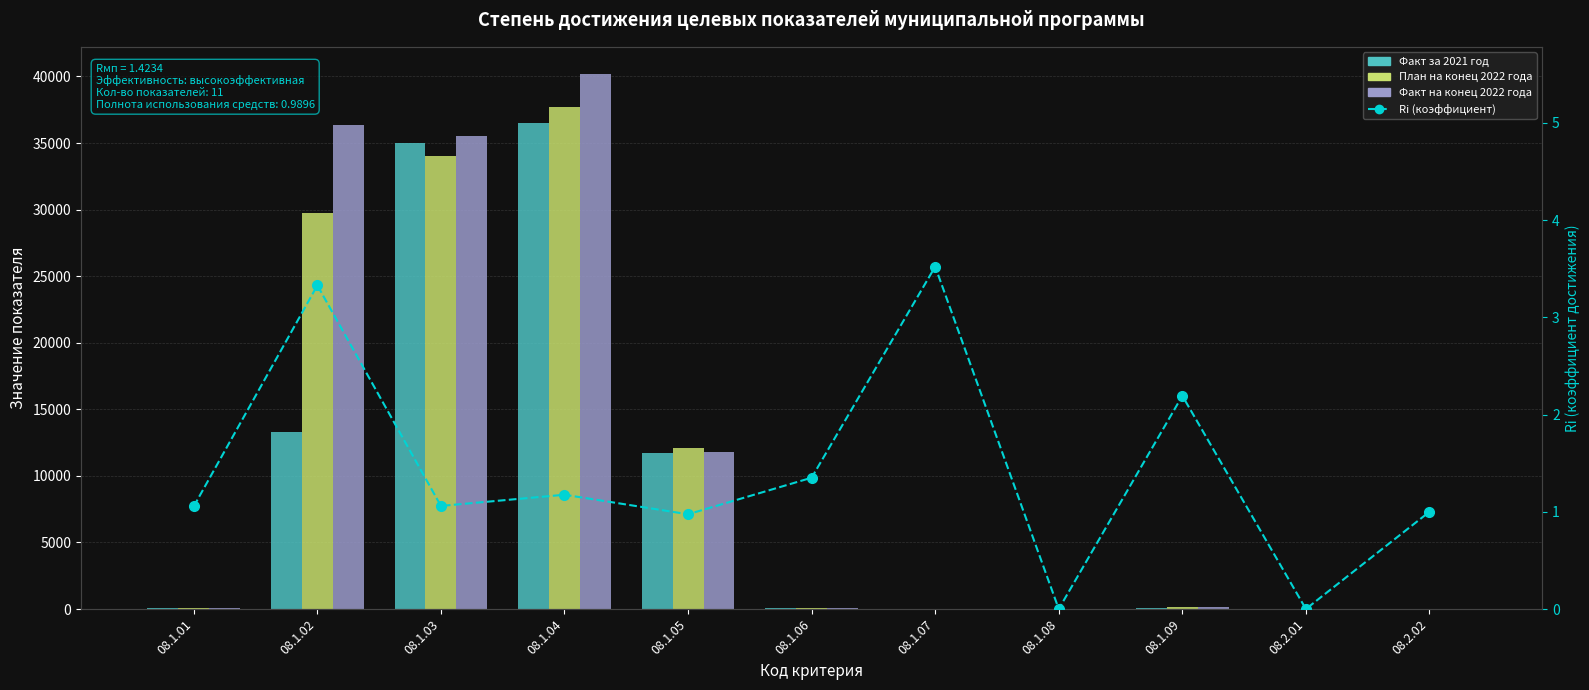

What are all the series names shown in the legend?

Факт за 2021 год, План на конец 2022 года, Факт на конец 2022 года, Ri (коэффициент достижения)